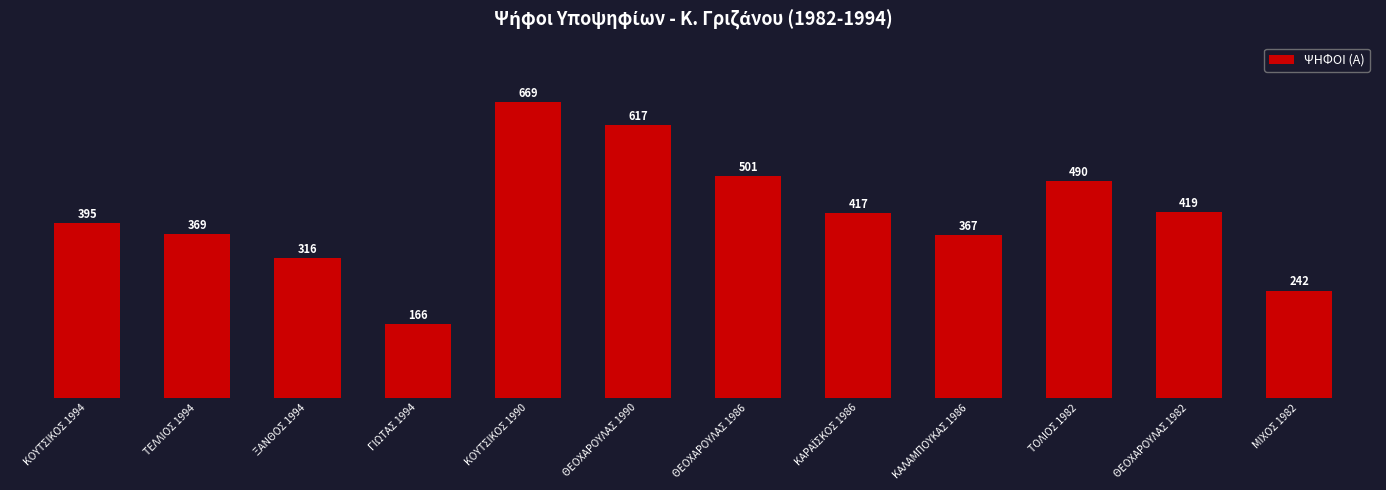

Are the bars horizontal?

No